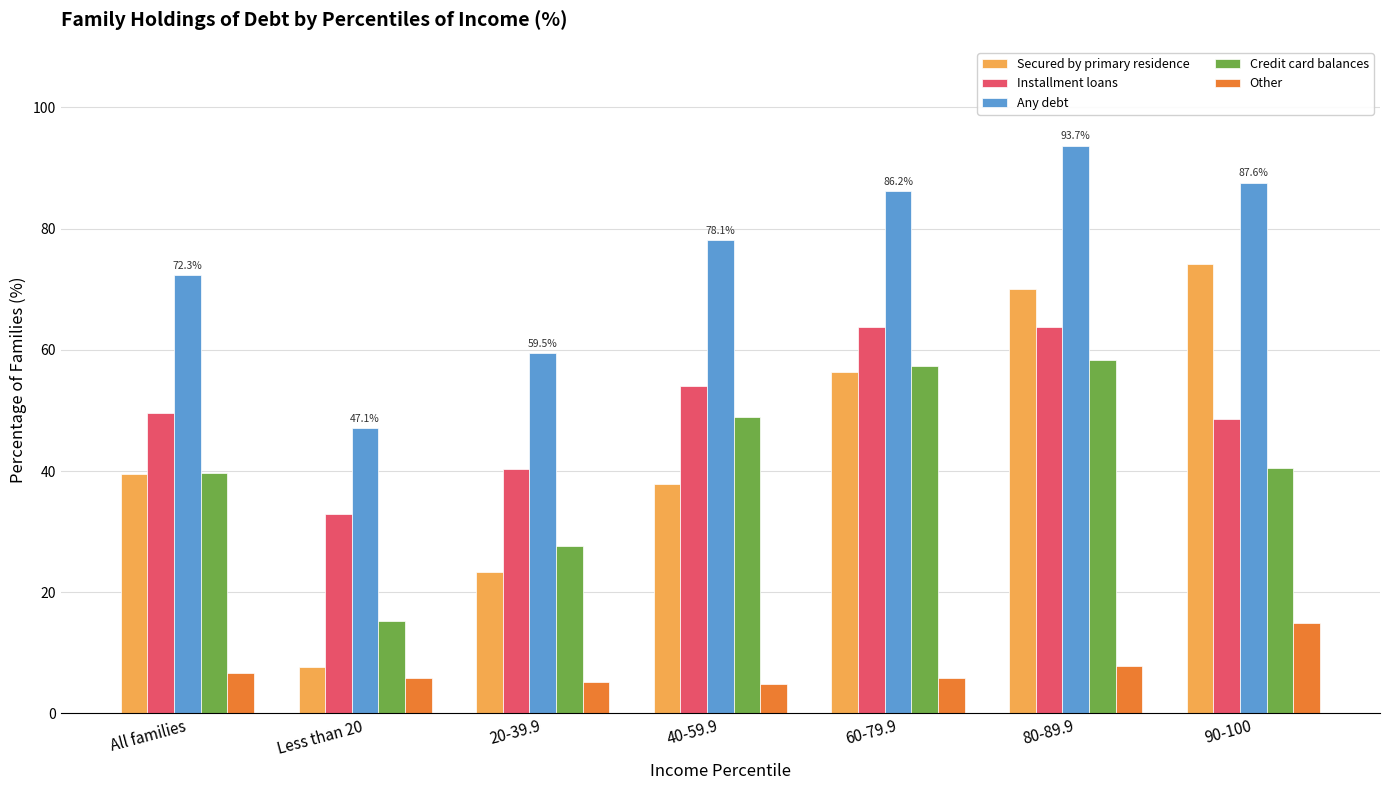

At 40-59.9, list the series in order from largest to smallest.

Any debt, Installment loans, Credit card balances, Secured by primary residence, Other